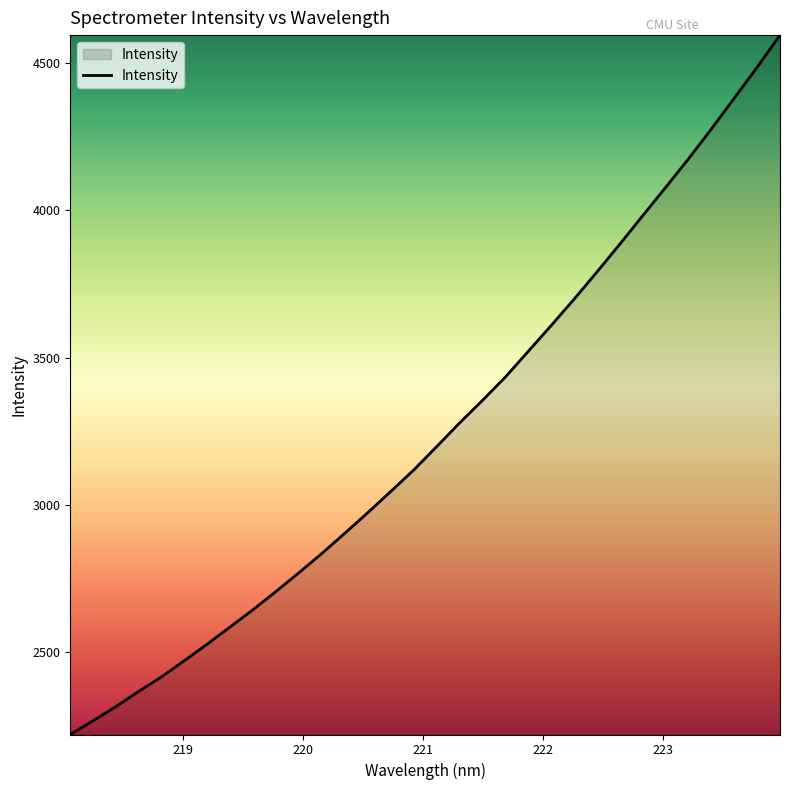

What is the smallest value displayed?

2218.8